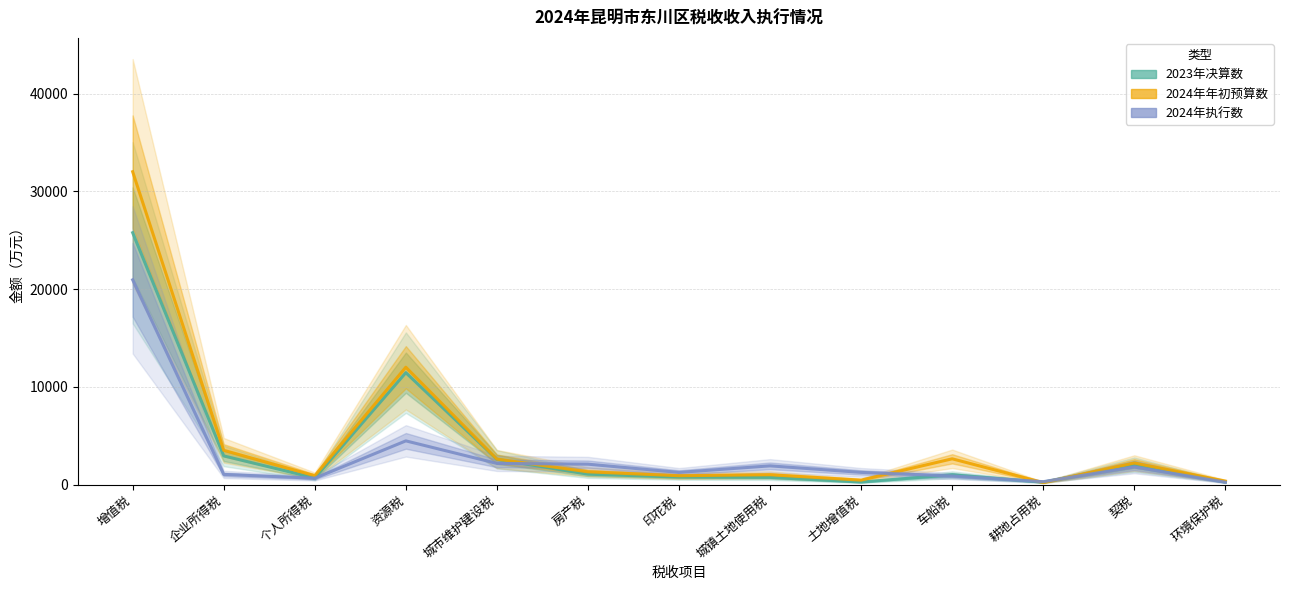

Between 增值税 and 房产税, which series saw the biggest shift?

2024年年初预算数